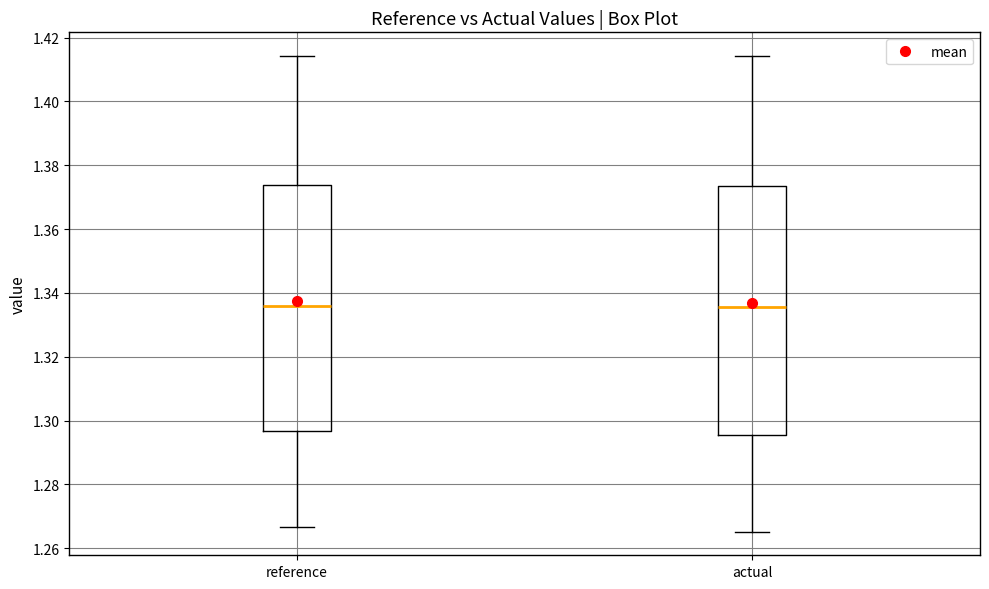

Reading left to right, transcribe this box plot: for each box, give where its median line is, the range the box spans, and where its two whiskers end, as read against the y-axis. The values are not printed on the chart, so give them approximately, as read against the axis.

reference: median 1.336, box 1.296 to 1.374, whiskers 1.266 to 1.414
actual: median 1.336, box 1.296 to 1.374, whiskers 1.266 to 1.414